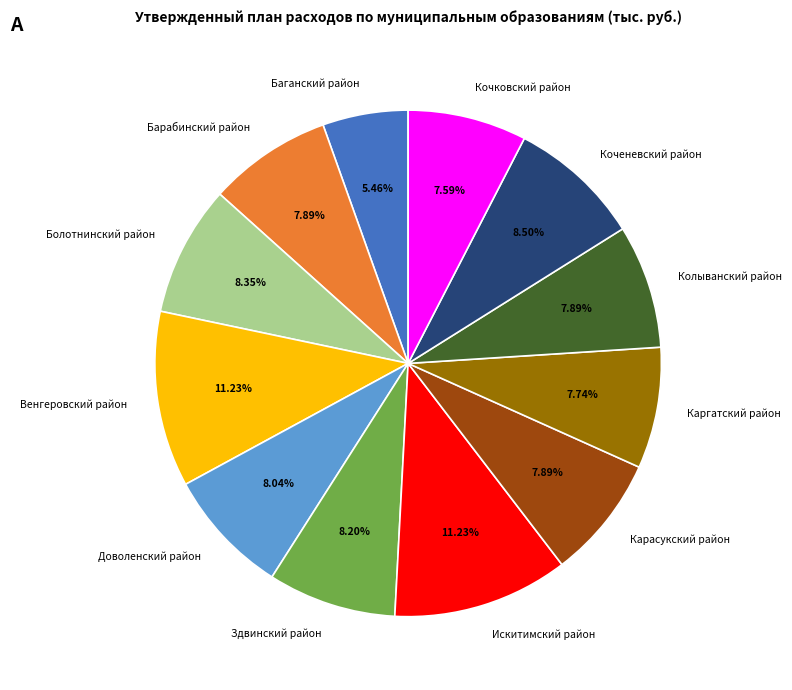

Which has a higher value, Болотнинский район or Каргатский район?

Болотнинский район